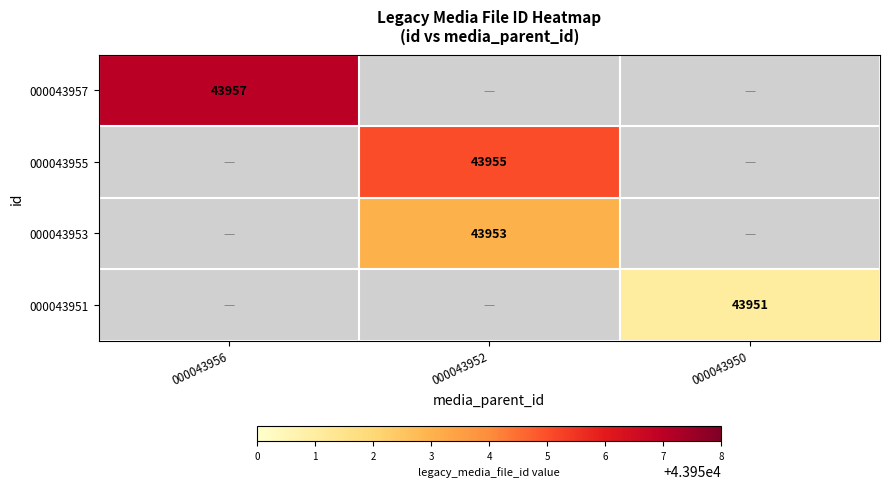

The value of 000043951 at 000043950 is 43951. True or false?

True